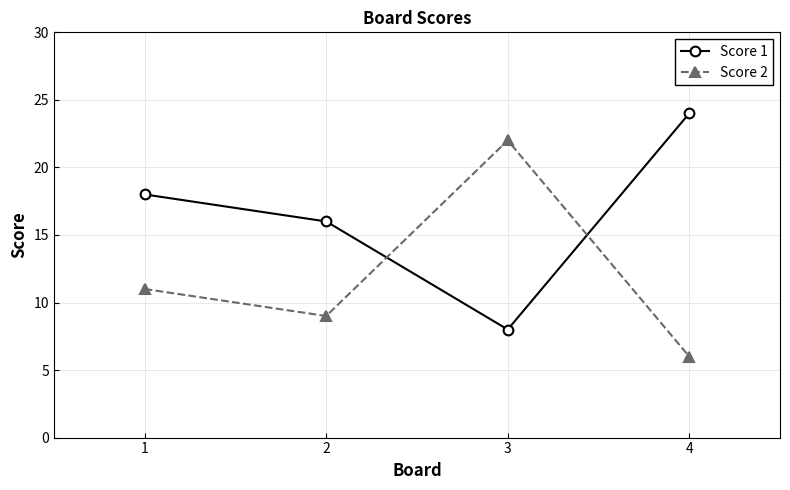

What are all the series names shown in the legend?

Score 1, Score 2